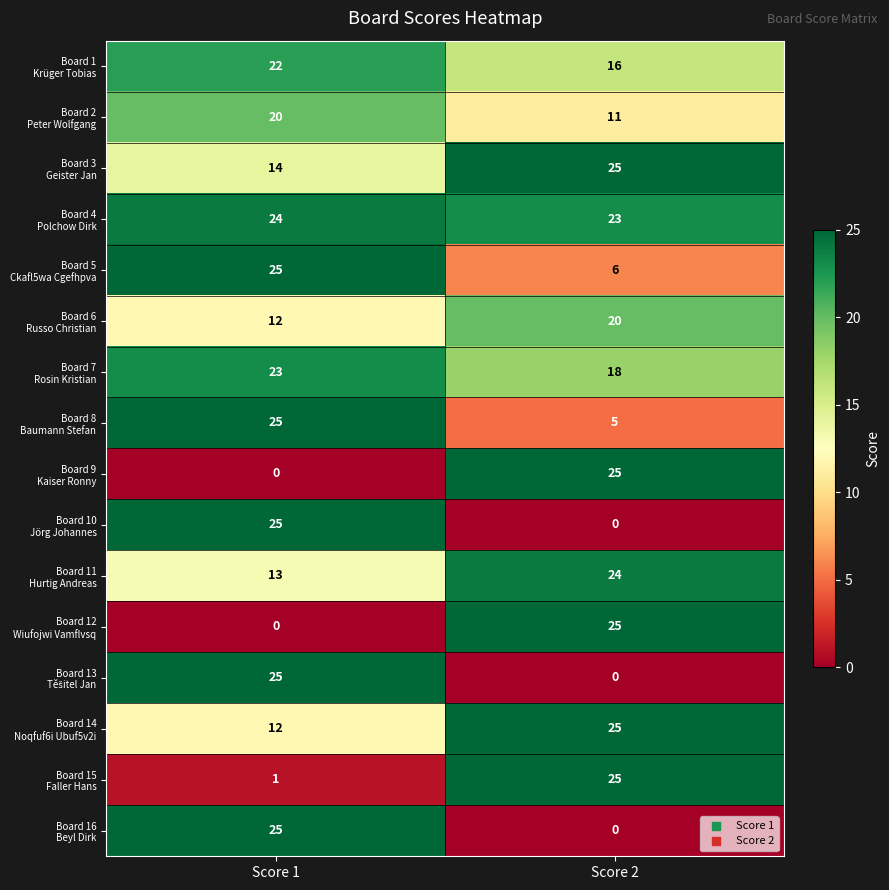

What is the total value across all series at Score 1?

266